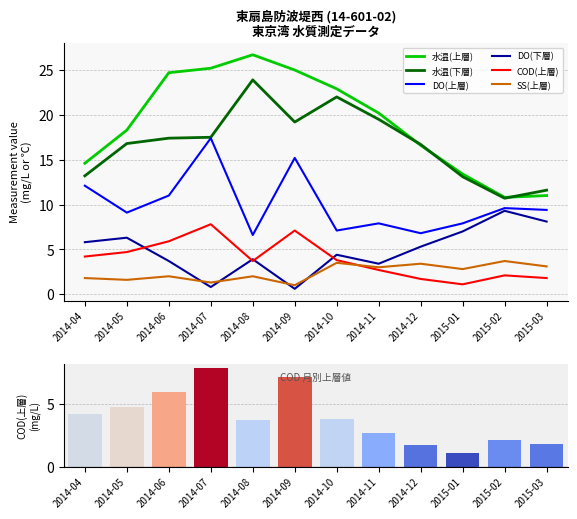

Reading right to left, list all the values displayed in this chart.

水温(上層): 2015-03=11.0	2015-02=10.8	2015-01=13.4	2014-12=16.6	2014-11=20.2	2014-10=22.9	2014-09=25.0	2014-08=26.7	2014-07=25.2	2014-06=24.7	2014-05=18.3	2014-04=14.6
水温(下層): 2015-03=11.6	2015-02=10.7	2015-01=13.1	2014-12=16.7	2014-11=19.5	2014-10=22.0	2014-09=19.2	2014-08=23.9	2014-07=17.5	2014-06=17.4	2014-05=16.8	2014-04=13.2
DO(上層): 2015-03=9.4	2015-02=9.6	2015-01=7.9	2014-12=6.8	2014-11=7.9	2014-10=7.1	2014-09=15.2	2014-08=6.6	2014-07=17.4	2014-06=11.0	2014-05=9.1	2014-04=12.1
DO(下層): 2015-03=8.1	2015-02=9.3	2015-01=7.0	2014-12=5.3	2014-11=3.4	2014-10=4.4	2014-09=0.6	2014-08=3.9	2014-07=0.8	2014-06=3.7	2014-05=6.3	2014-04=5.8
COD(上層): 2015-03=1.8	2015-02=2.1	2015-01=1.1	2014-12=1.7	2014-11=2.7	2014-10=3.8	2014-09=7.1	2014-08=3.7	2014-07=7.8	2014-06=5.9	2014-05=4.7	2014-04=4.2
SS(上層): 2015-03=3.1	2015-02=3.7	2015-01=2.8	2014-12=3.4	2014-11=3.0	2014-10=3.5	2014-09=1.0	2014-08=2.0	2014-07=1.3	2014-06=2.0	2014-05=1.6	2014-04=1.8